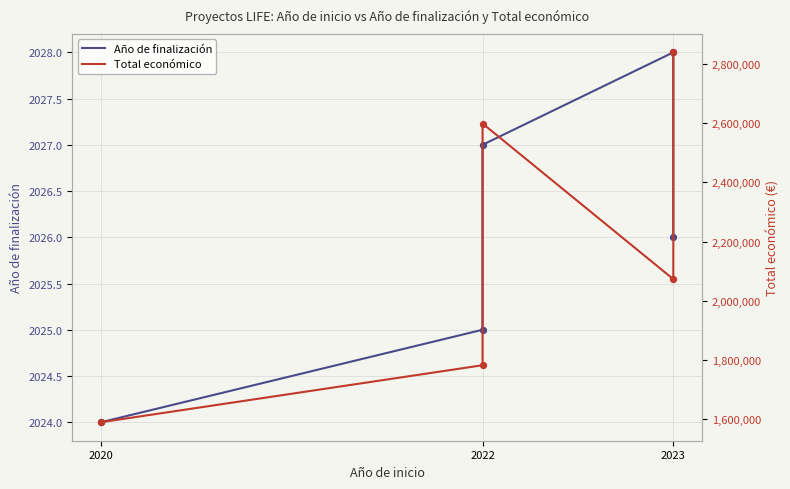

What are all the series names shown in the legend?

Año de finalización, Total económico